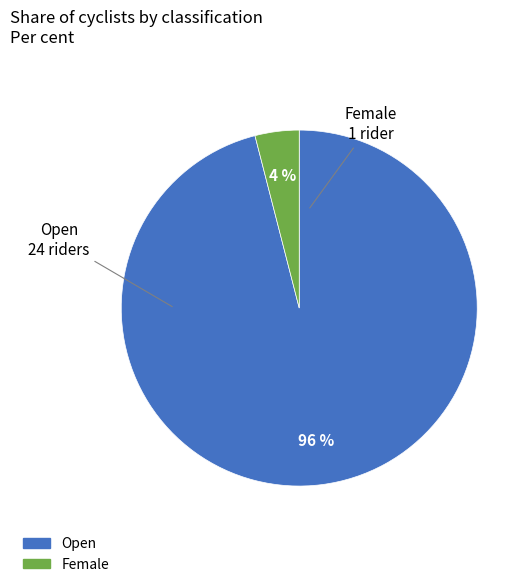

Which has a higher value, Open or Female?

Open